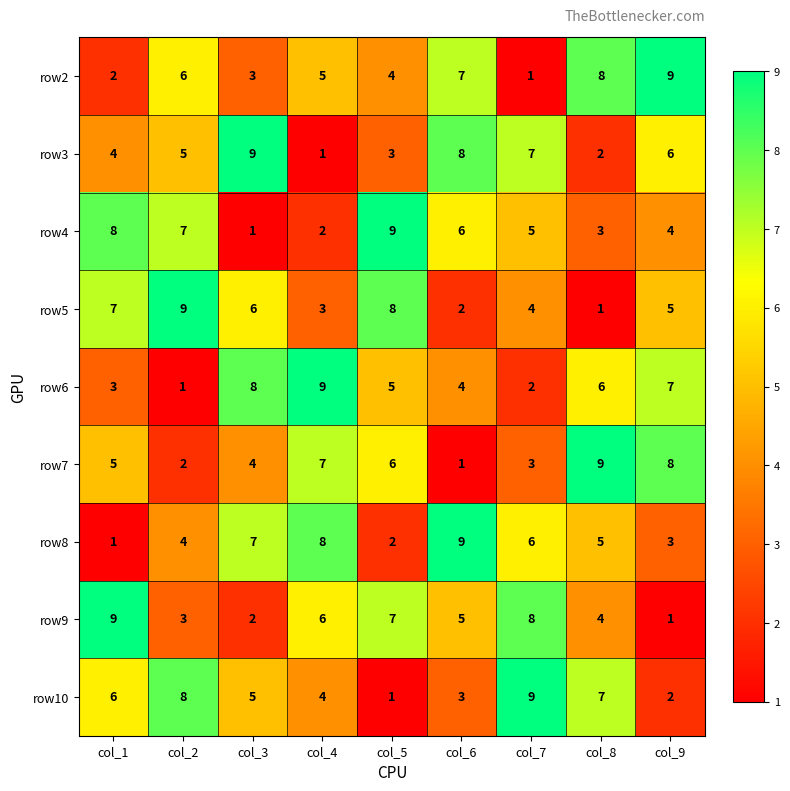

What is the difference between the row3 values at col_6 and col_5?

5